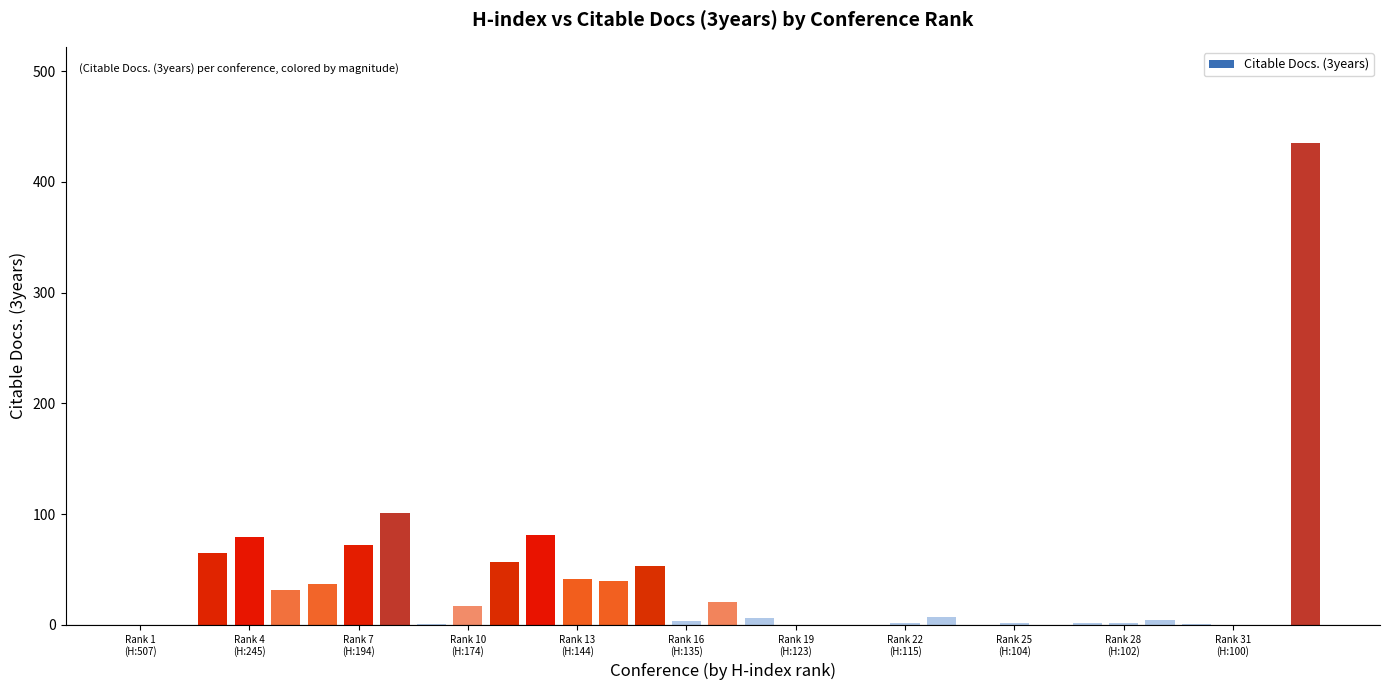

What is the greatest value displayed?

435